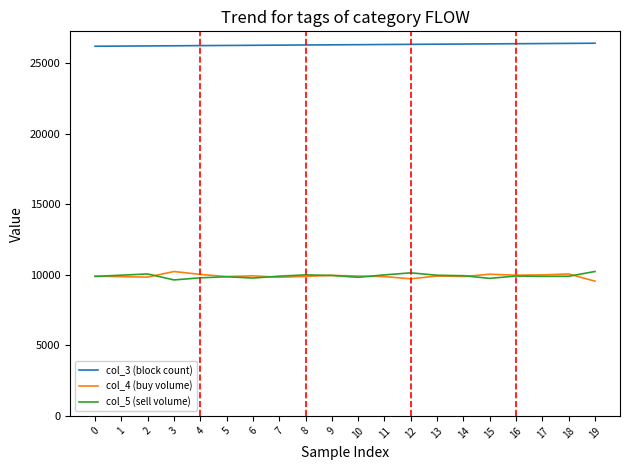

What is the difference between the highest and lowest values at 4?

16470